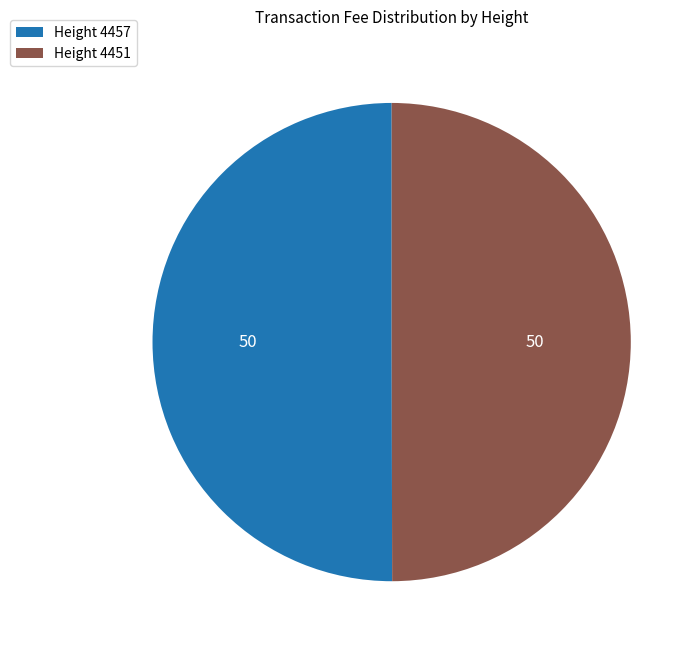

Combined, do Height 4457 and Height 4451 account for over 50%?

Yes